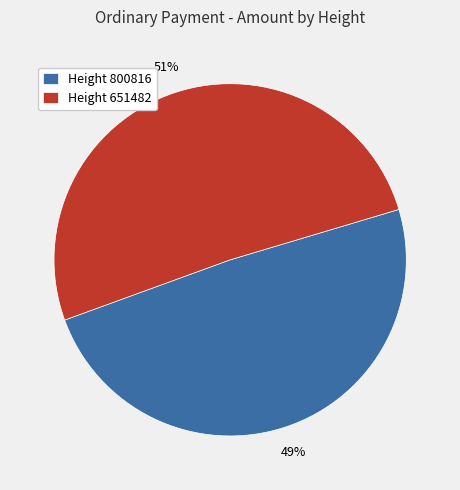

Combined, do Height 800816 and Height 651482 account for over 50%?

Yes